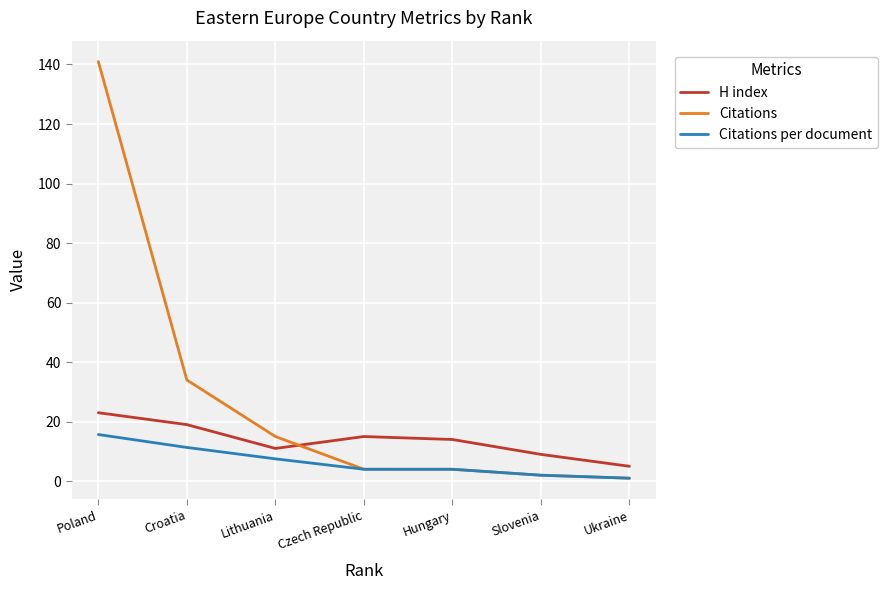

Does the chart display data point markers on the line(s)?

No